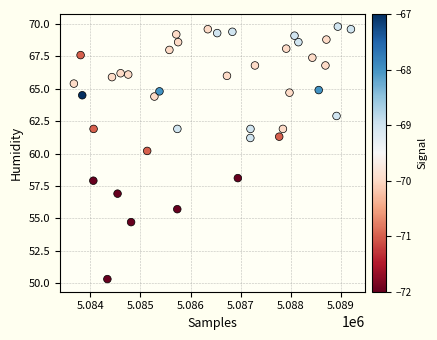

What is the range of Y values (max minus min)?

19.5